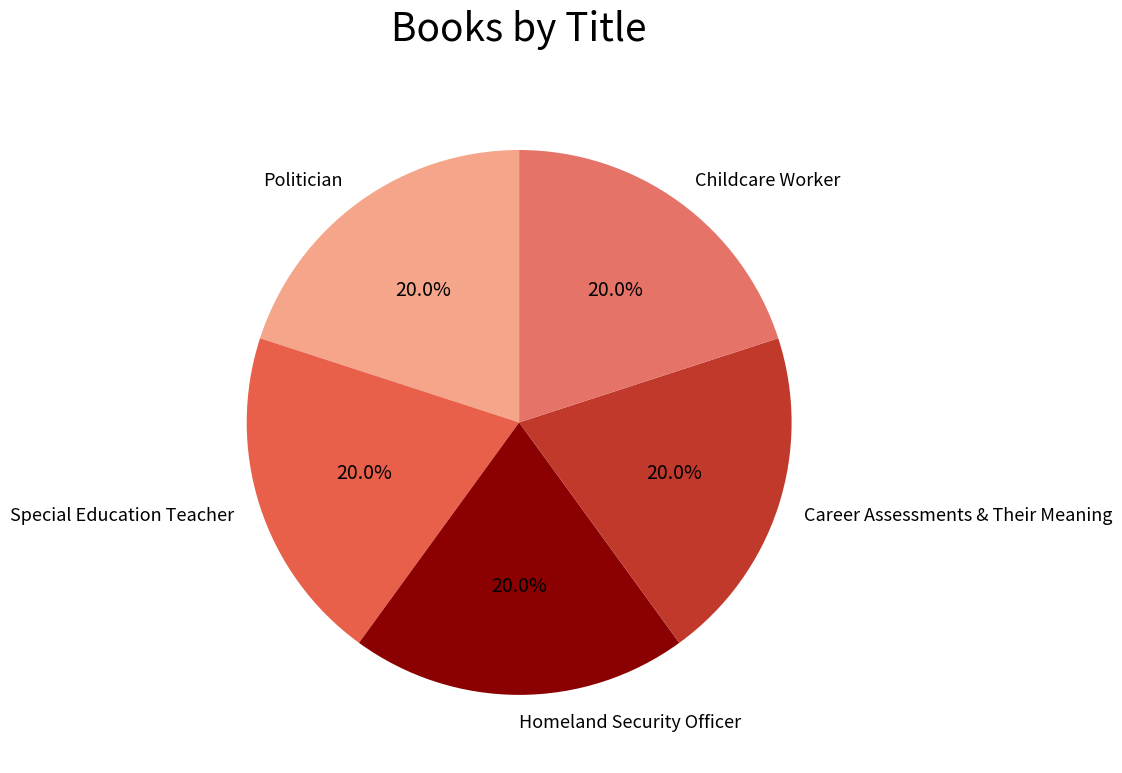

To the nearest percent, what percentage of the pie is Politician?

20%